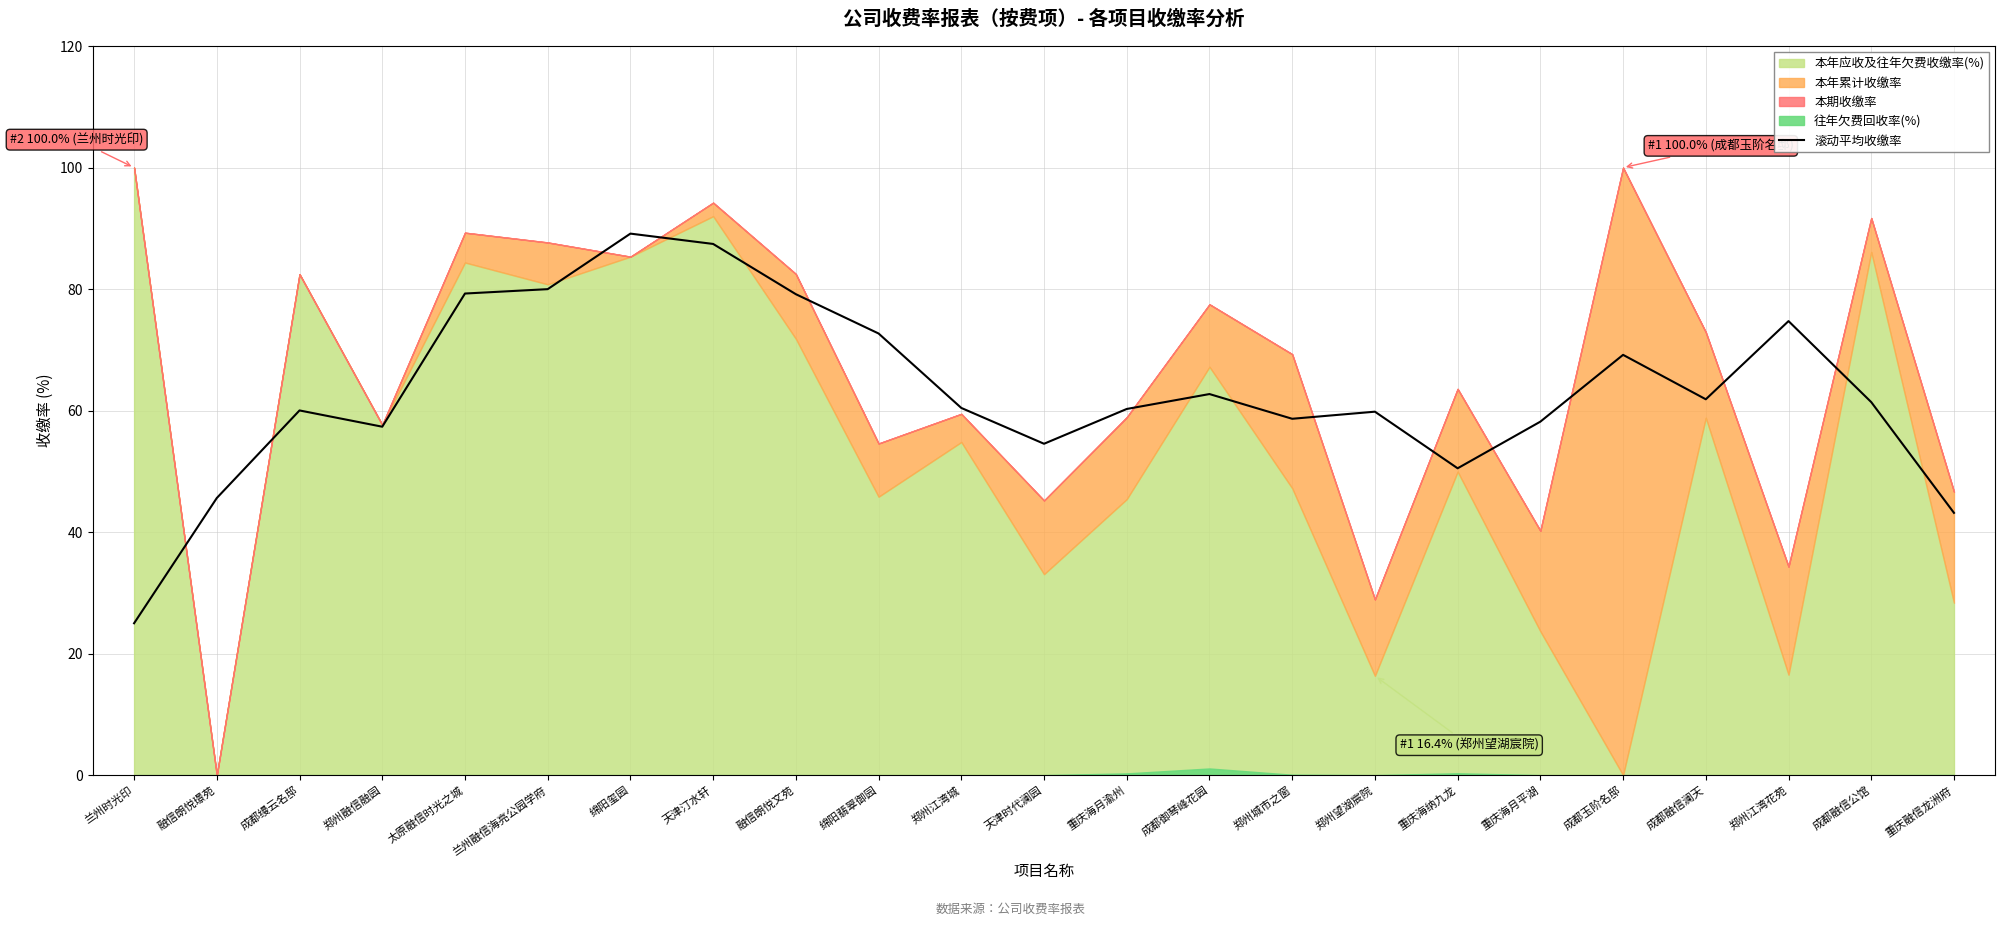

What is the lowest value of the 滚动平均收缴率 series?

25.0